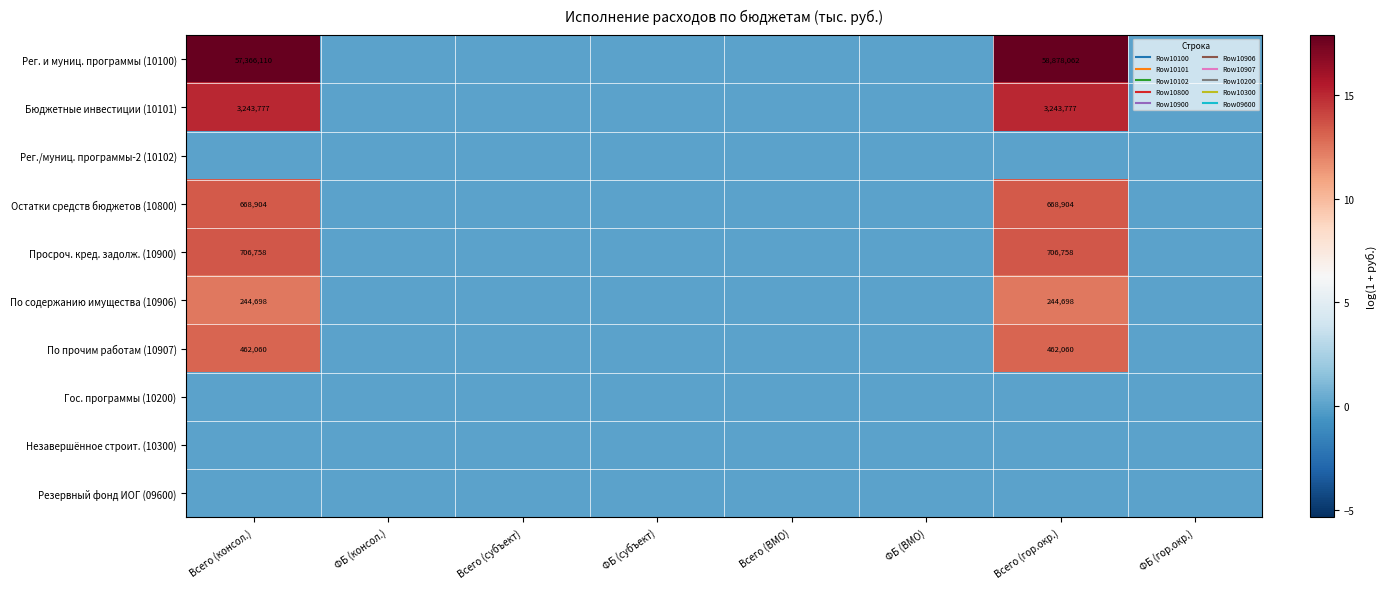

Count the number of data series in this chart.

10